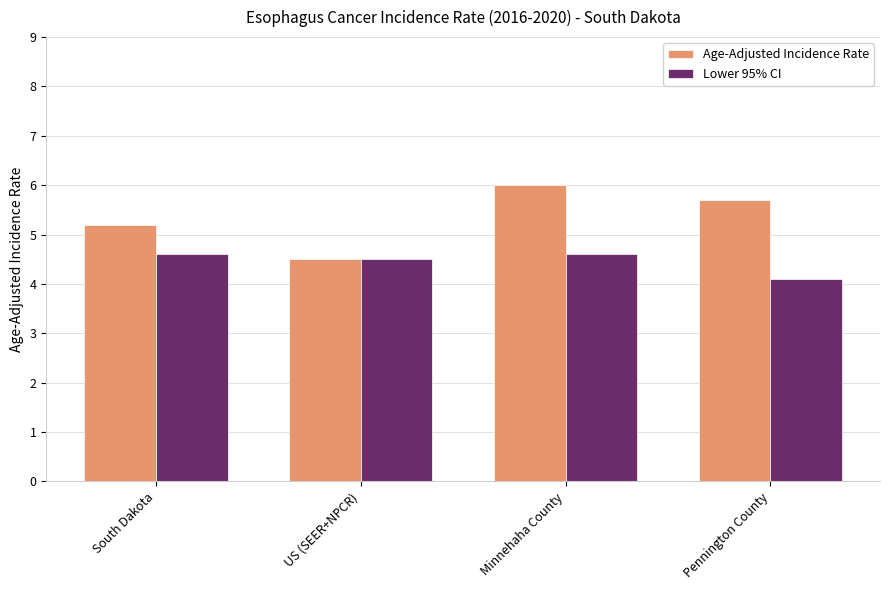

What value does the Age-Adjusted Incidence Rate series have at South Dakota?

5.2